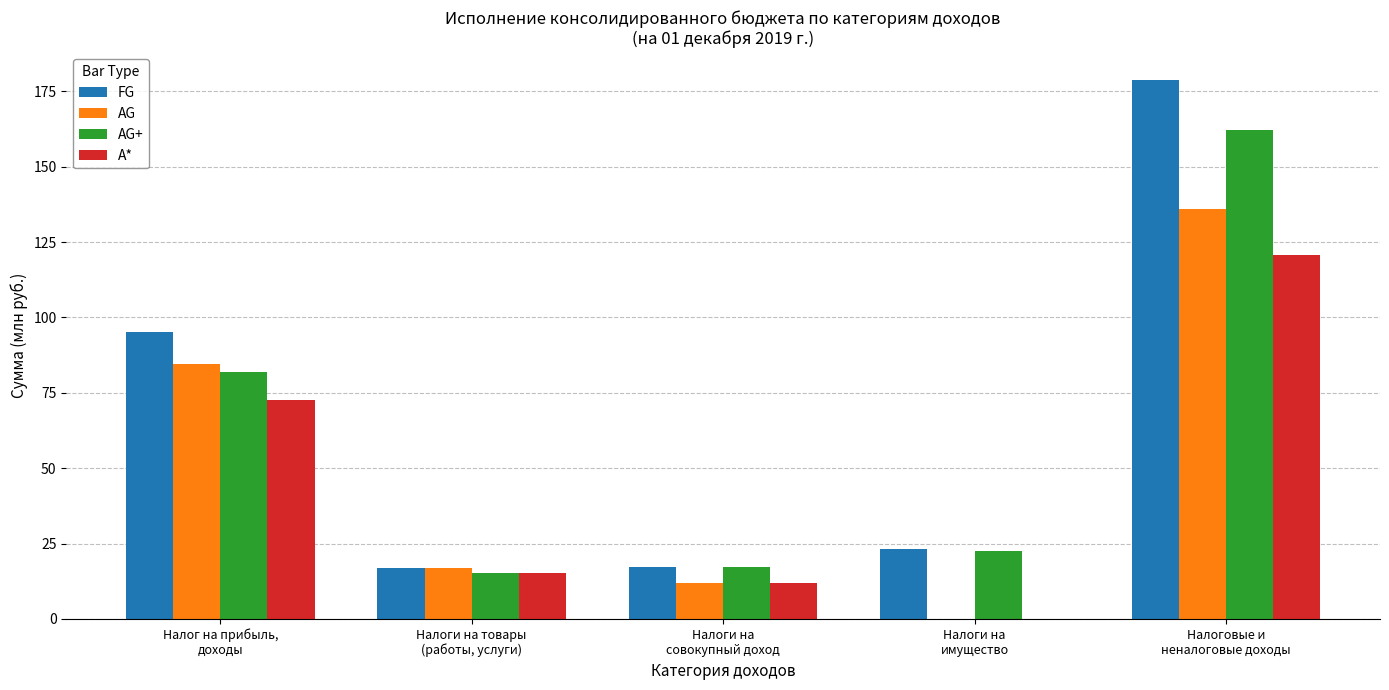

The value of AG+ at Налоги на товары
(работы, услуги) is 15.3. True or false?

True